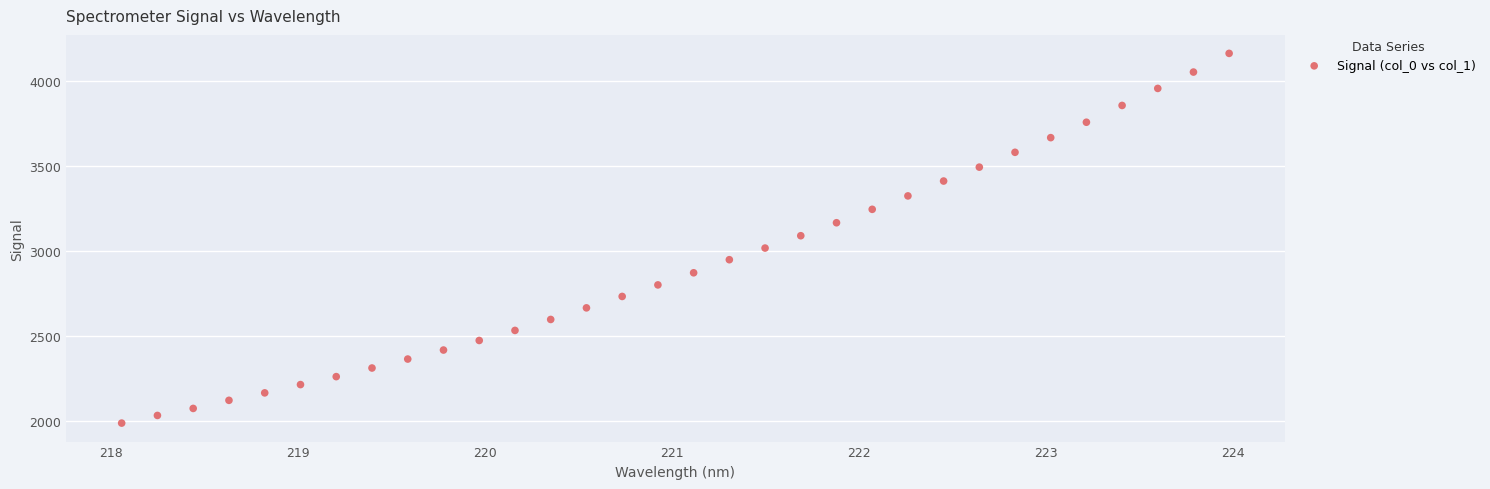

What is the range of Y values (max minus min)?

2174.6